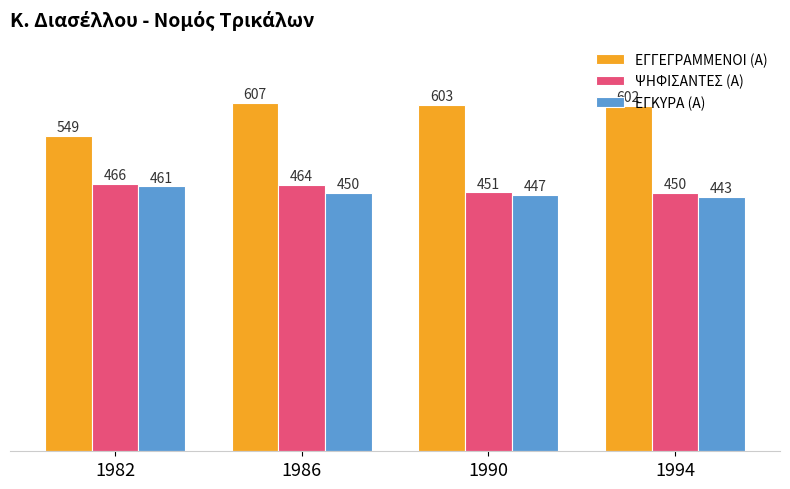

Rank the series at 1994 from lowest to highest value.

ΕΓΚΥΡΑ (Α), ΨΗΦΙΣΑΝΤΕΣ (Α), ΕΓΓΕΓΡΑΜΜΕΝΟΙ (Α)